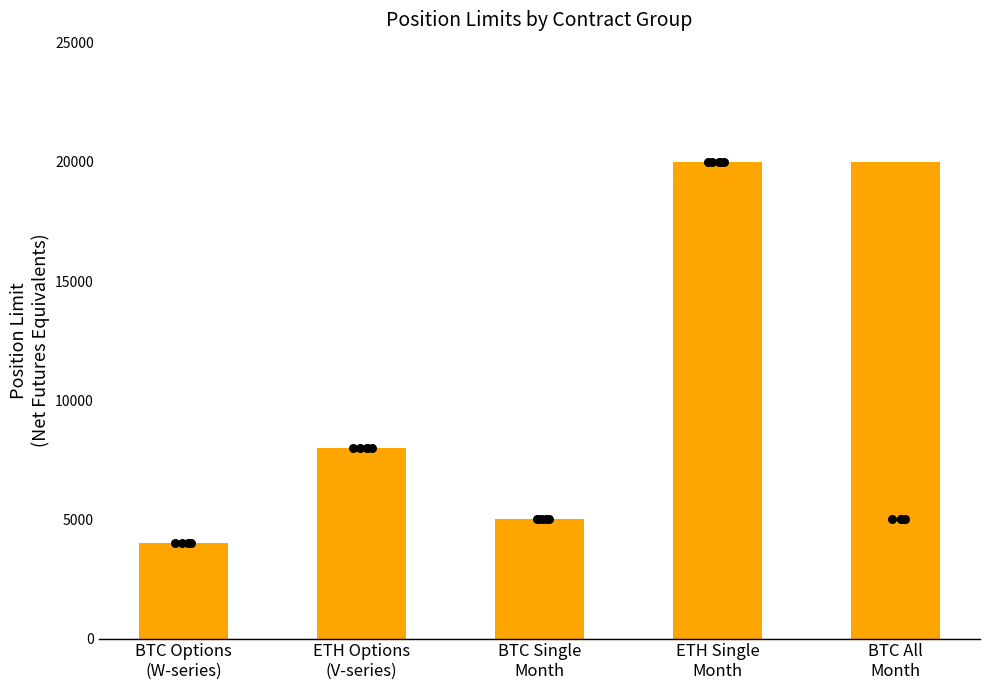

Between BTC All
Month and ETH Single
Month, which is larger?

BTC All
Month